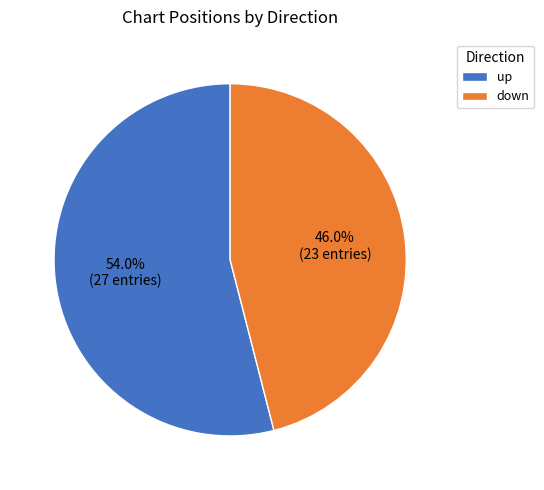

Count the number of slices in the pie.

2